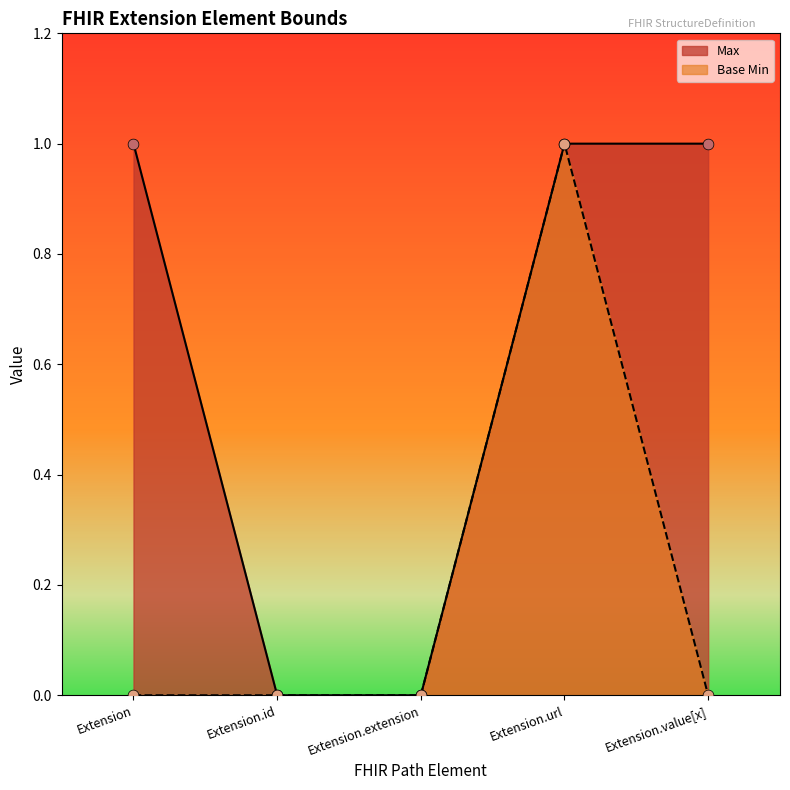

What are all the series names shown in the legend?

Max, Base Min